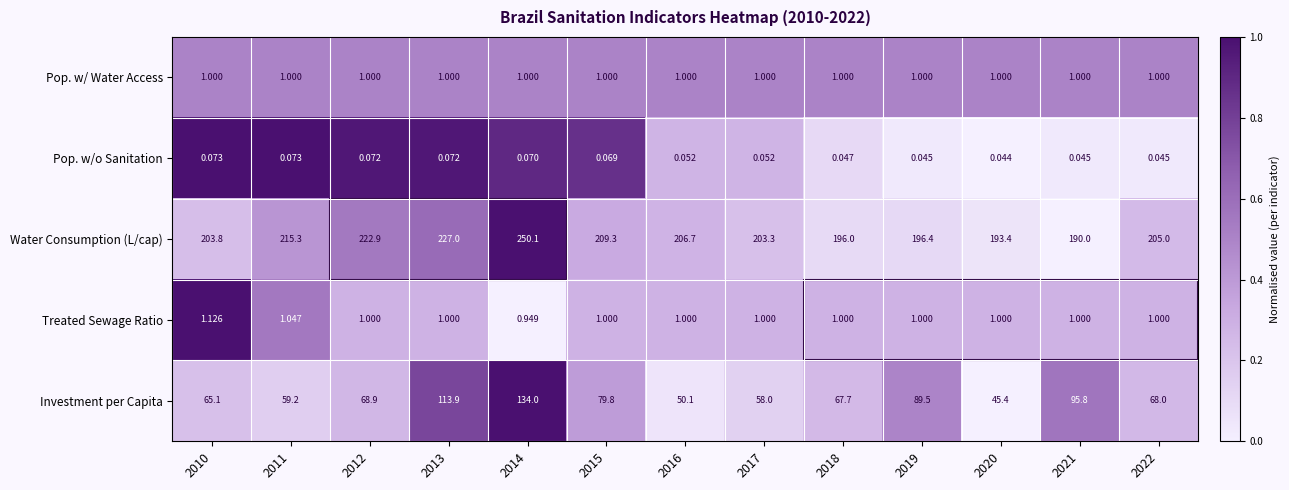

Which series has the largest range (max minus min)?

Investment per Capita